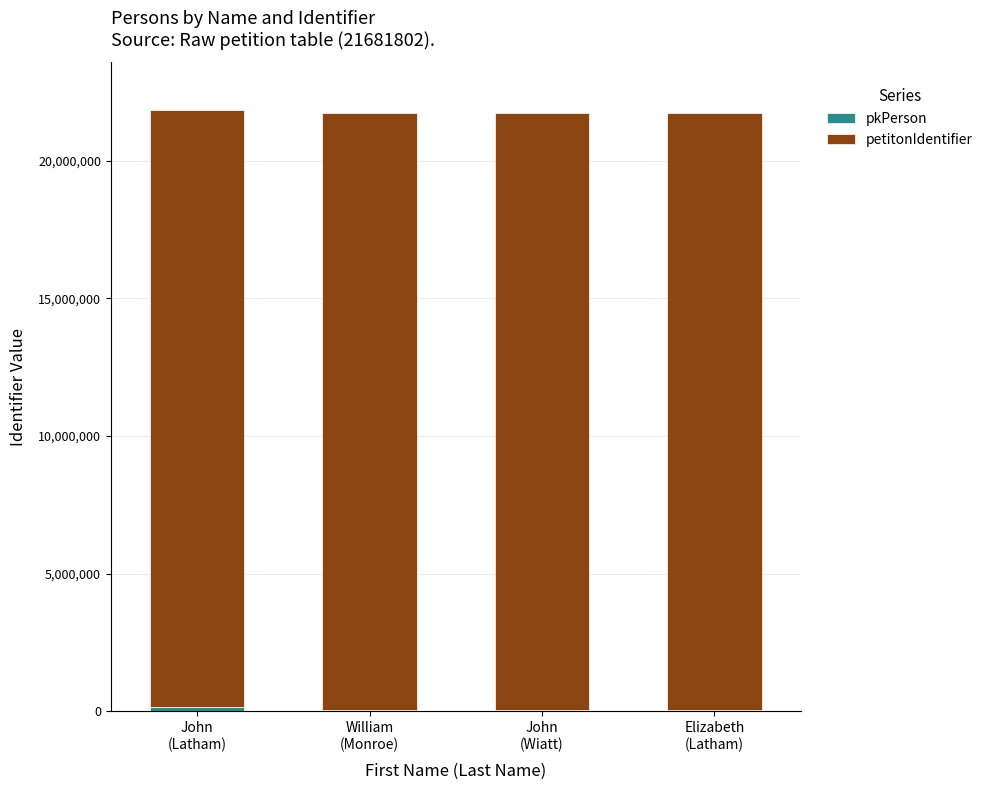

How many data points does each series have?

4